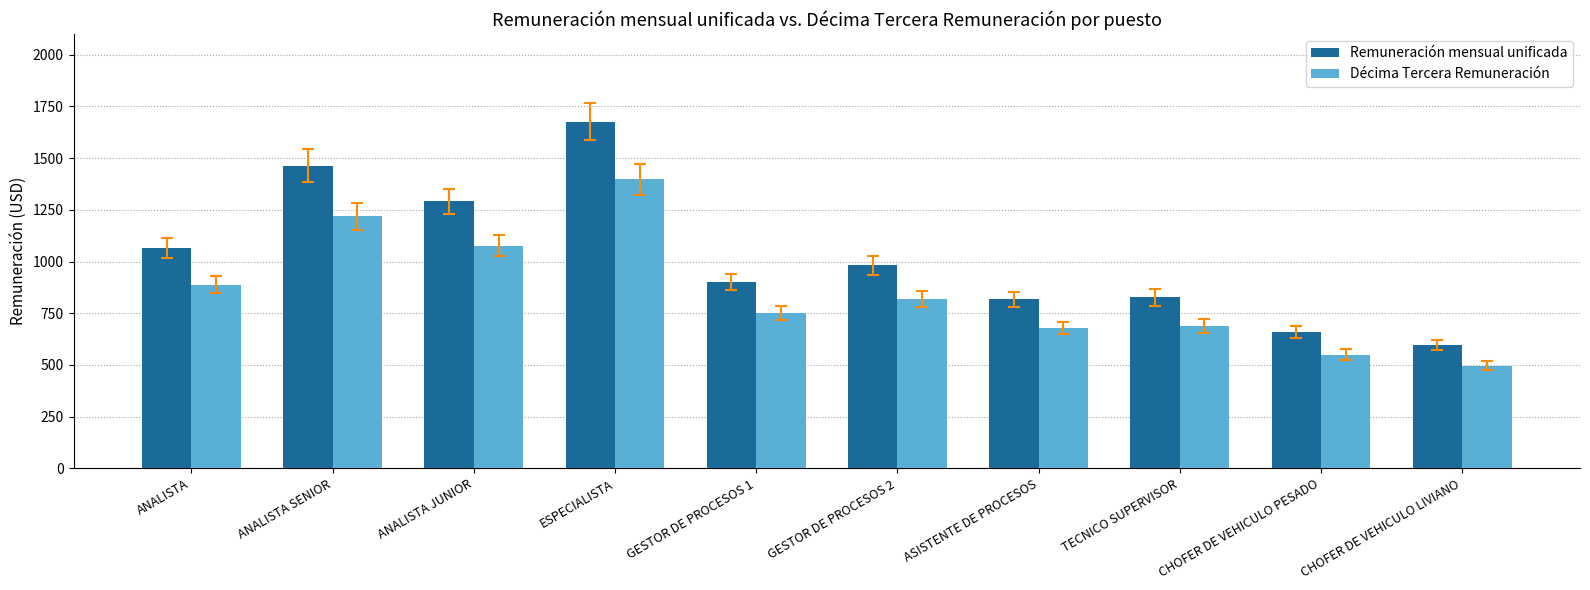

What is the average value of the Remuneración mensual unificada series?

1027.7